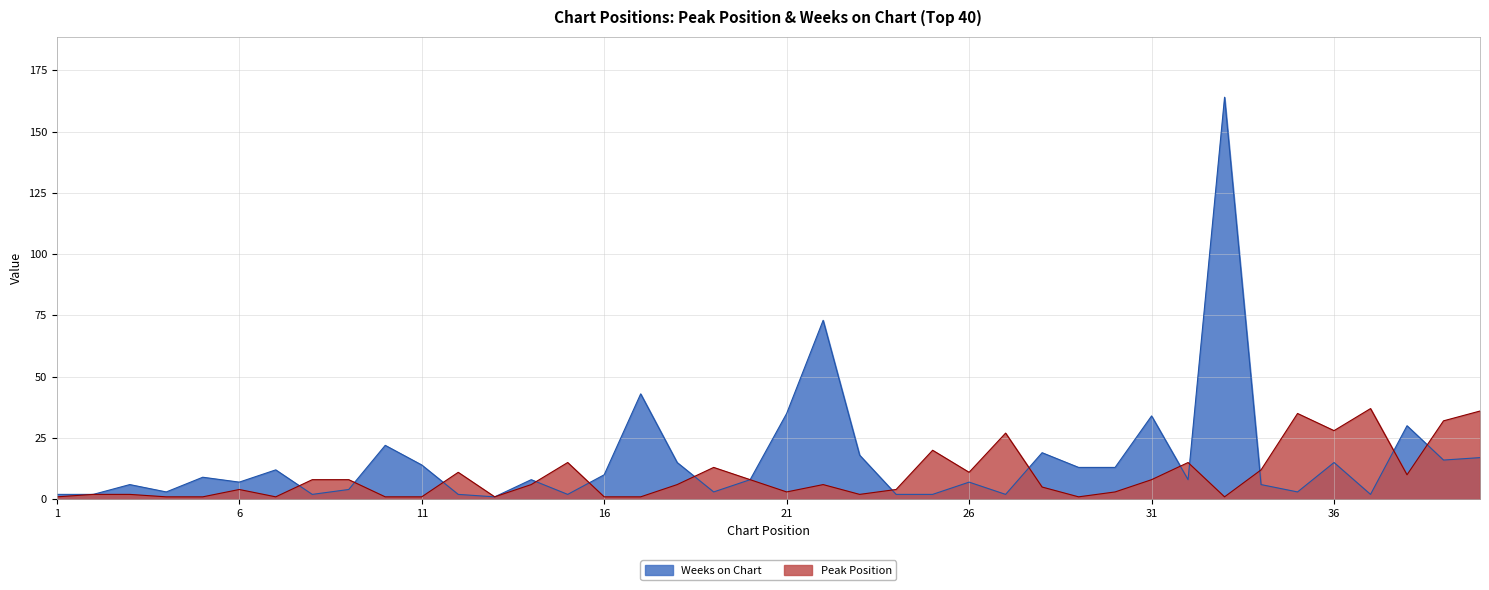

The value of Peak Position at 40 is 36. True or false?

True